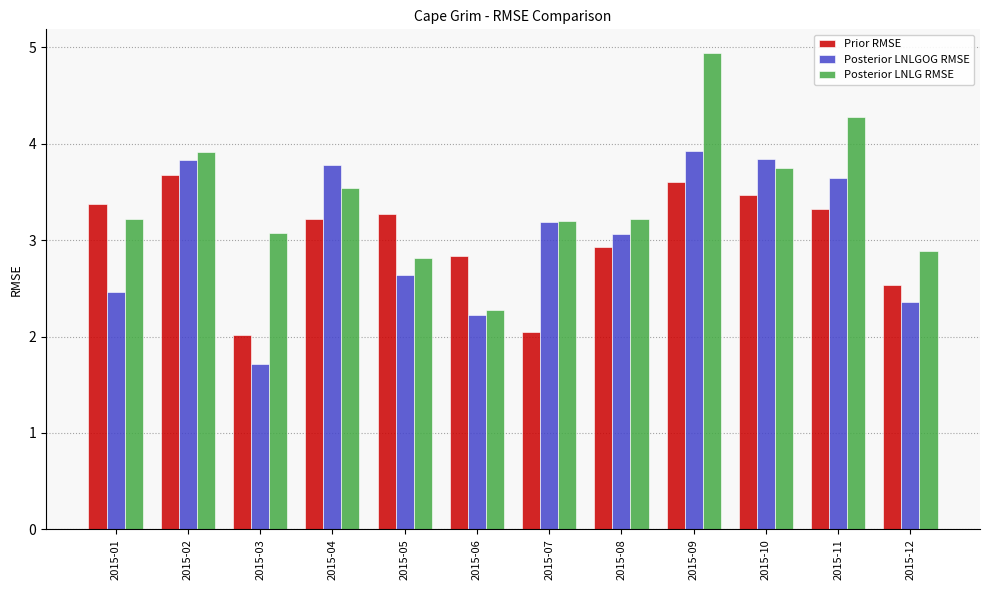

What are all the series names shown in the legend?

Prior RMSE, Posterior LNLGOG RMSE, Posterior LNLG RMSE